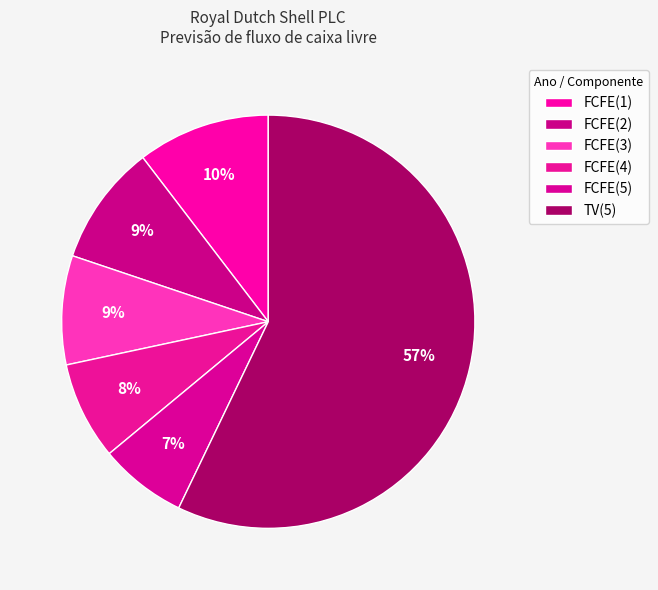

To the nearest percent, what portion does FCFE(1) represent?

10%